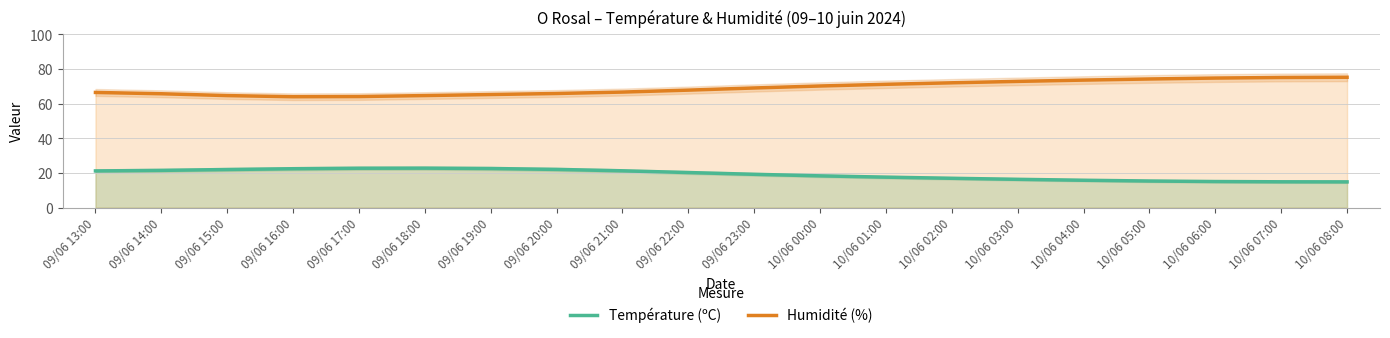

Which category has the lowest value across all series?

10/06 08:00